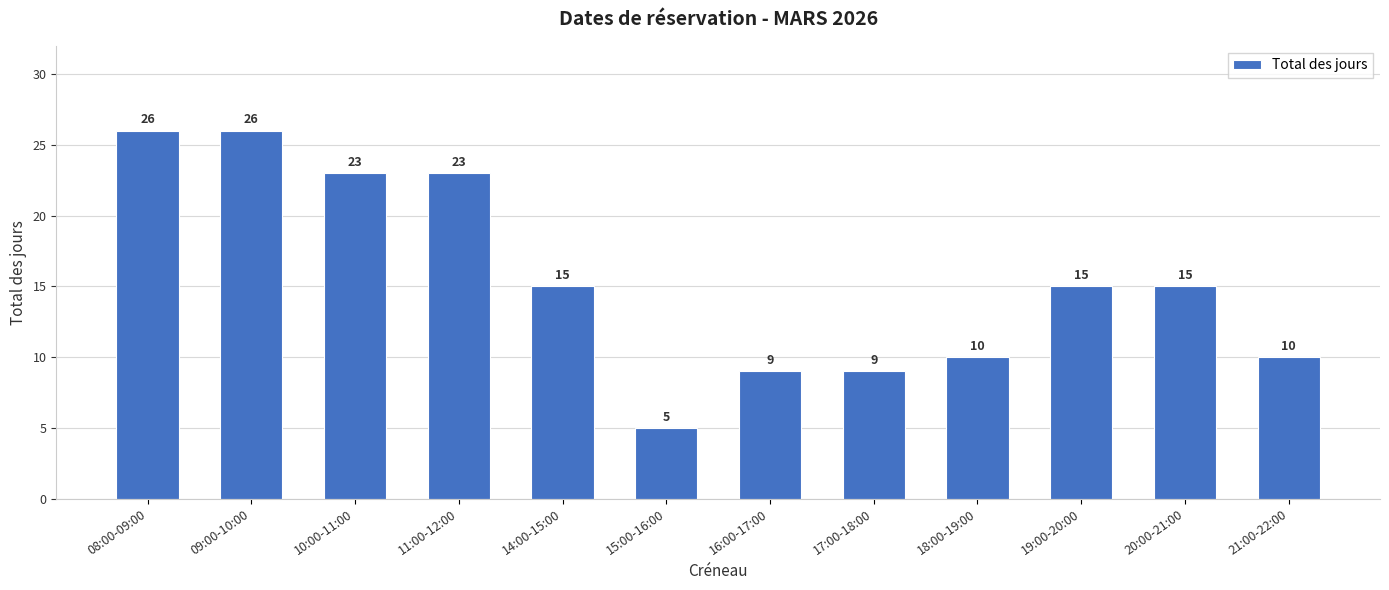

What position from the right is 14:00-15:00?

8